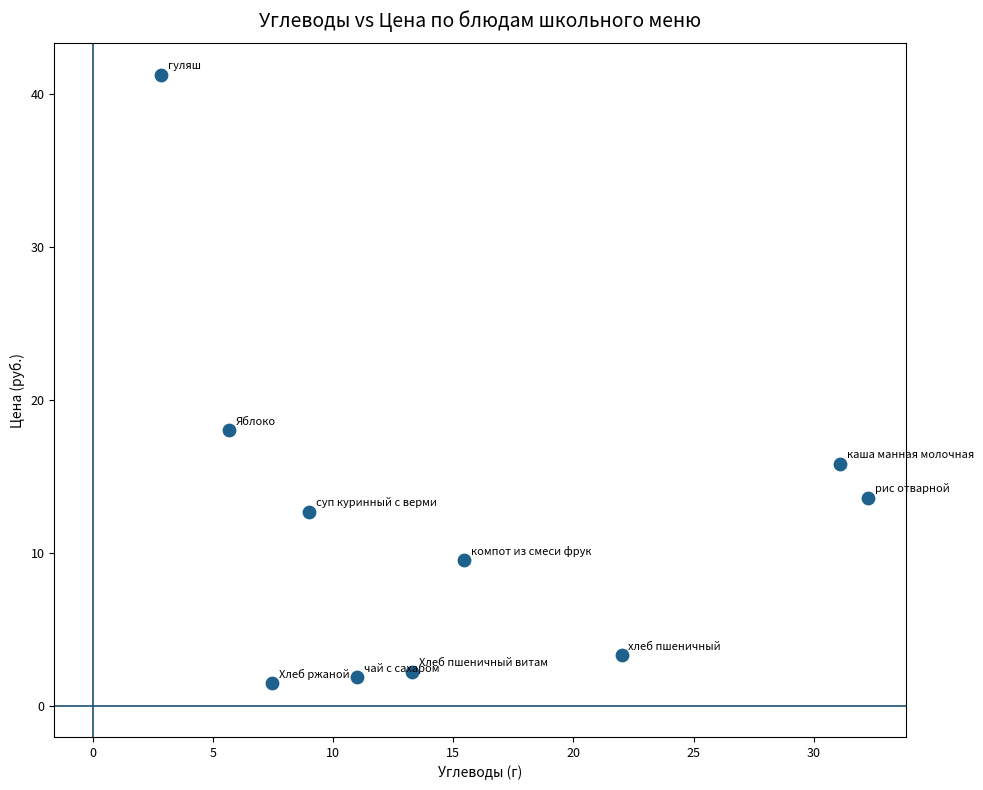

What is the range of X values (max minus min)?

29.4